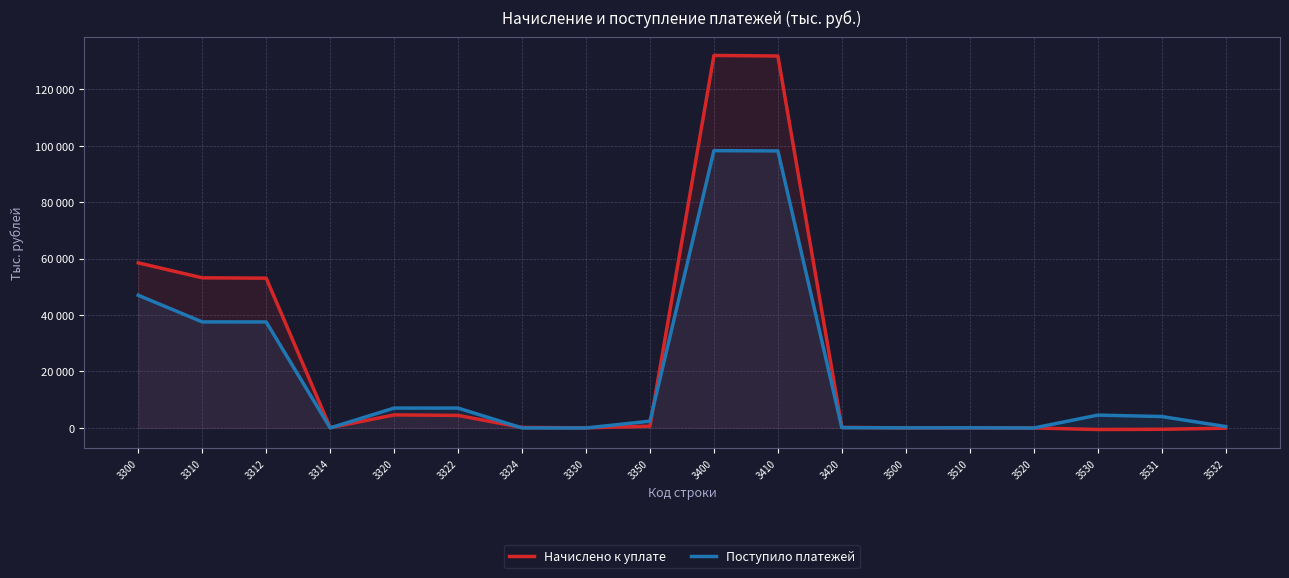

What is the difference between the maximum and minimum values in the Поступило платежей series?

98247